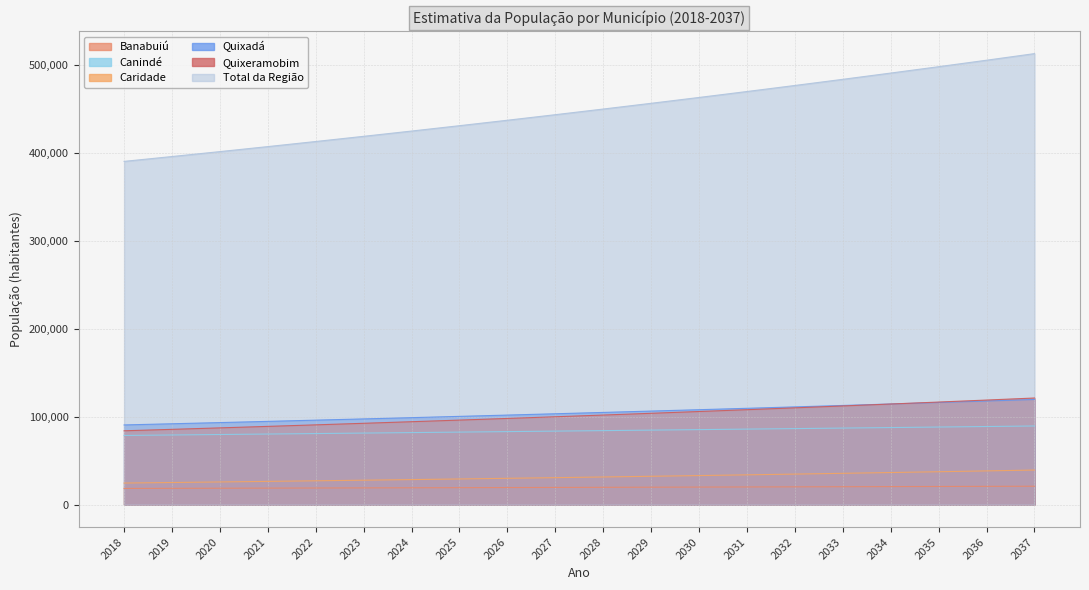

What is the difference between the maximum and minimum values in the Caridade series?

14799